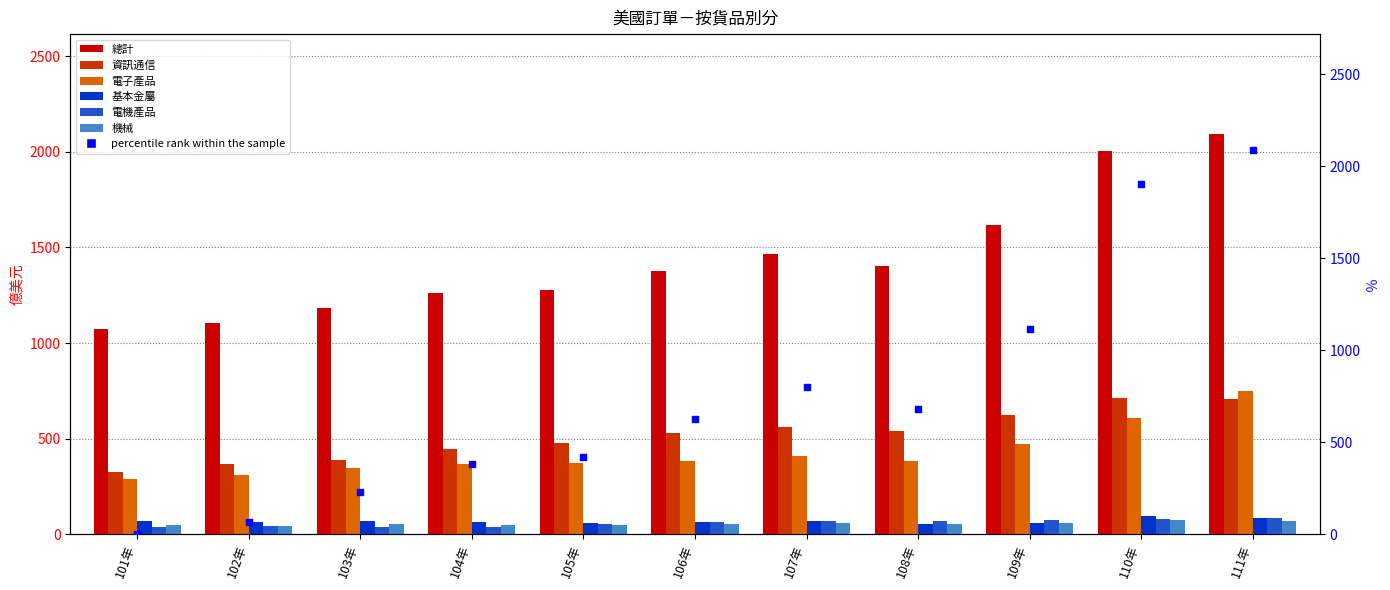

Which series contains the highest Y value?

總計